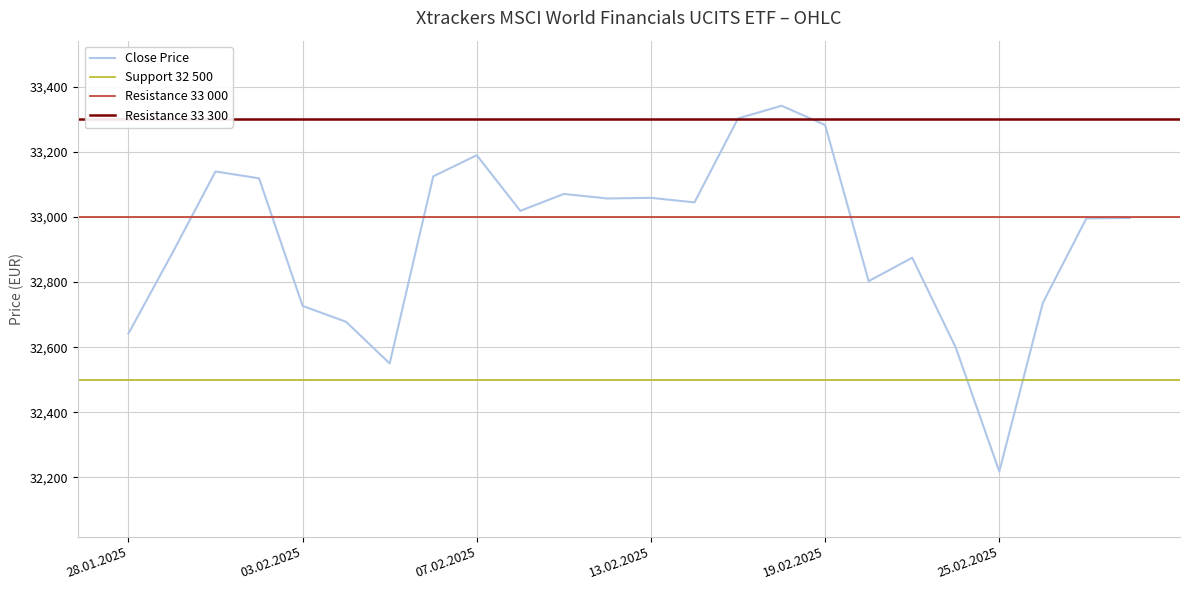

True or false: Close Price has a value of 19966 at 07.02.2025.

False